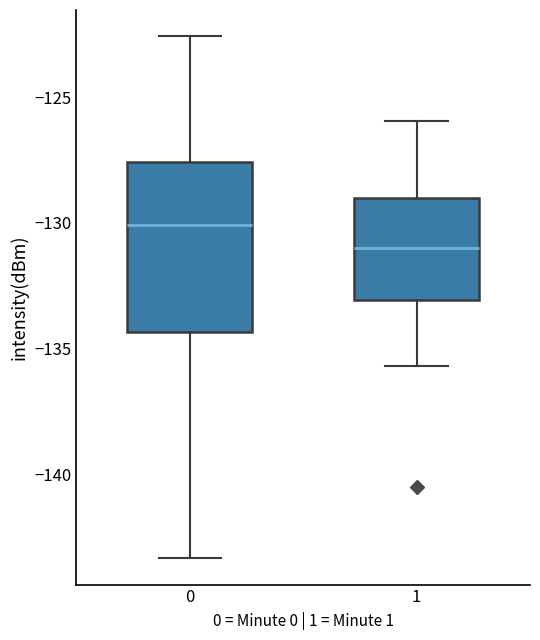

Where does the lower whisker of the box at x = 1 end on the y-axis? The values are not printed on the chart, so give them approximately, as read against the axis.

-135.5